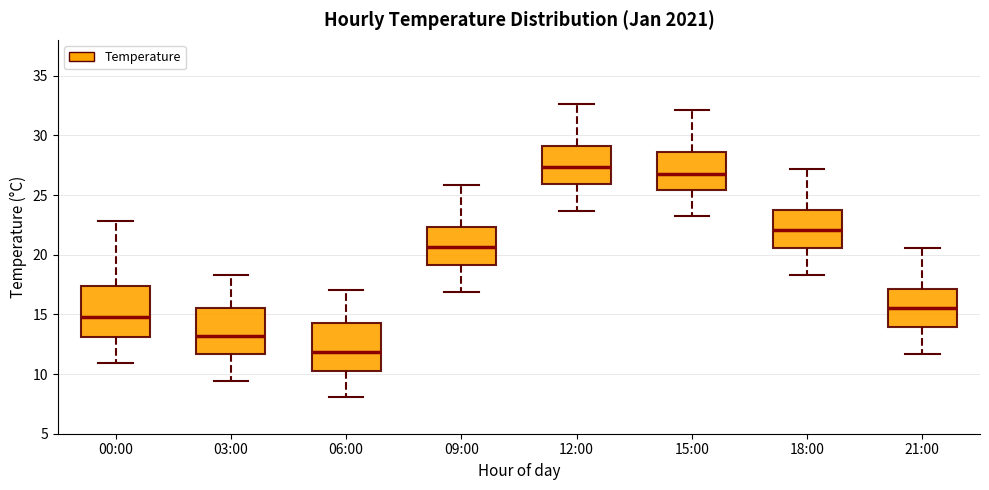

Which box's median line is the highest?

12:00